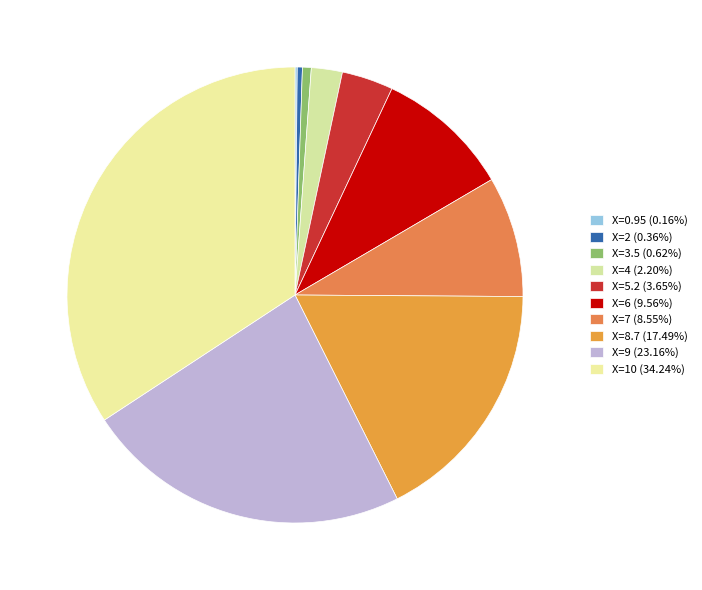

How many slices are in this pie chart?

10